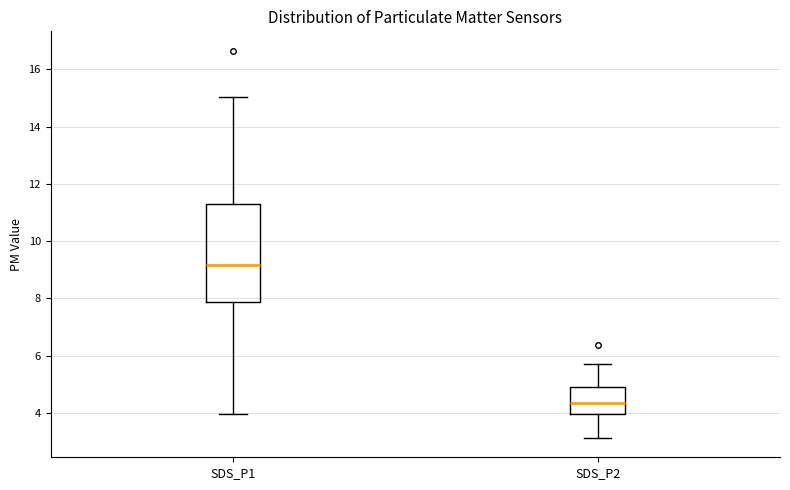

Reading left to right, transcribe this box plot: for each box, give where its median line is, the range the box spans, and where its two whiskers end, as read against the y-axis. The values are not printed on the chart, so give them approximately, as read against the axis.

SDS_P1: median 9.2, box 7.8 to 11.2, whiskers 4.0 to 15.0
SDS_P2: median 4.4, box 4.0 to 4.8, whiskers 3.2 to 5.8